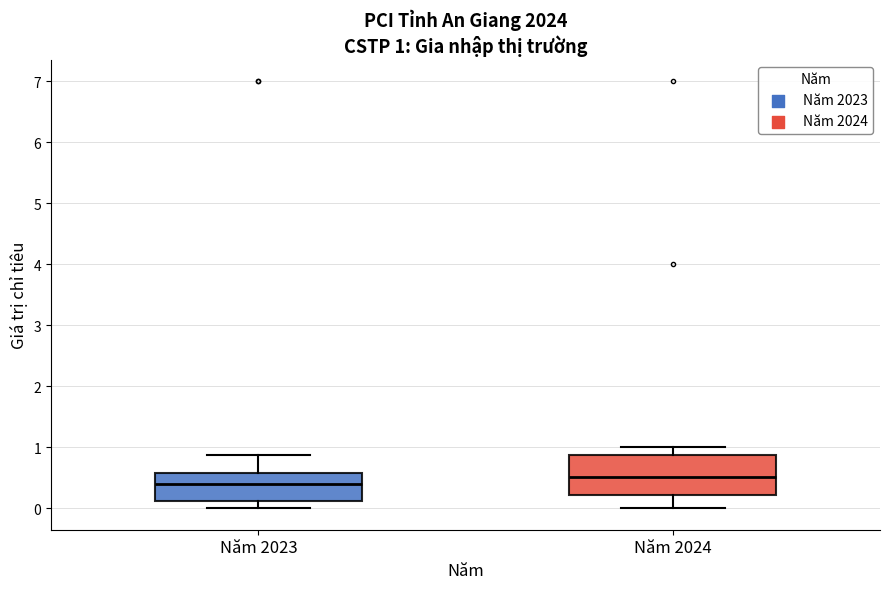

Which box has the highest median line?

Năm 2024